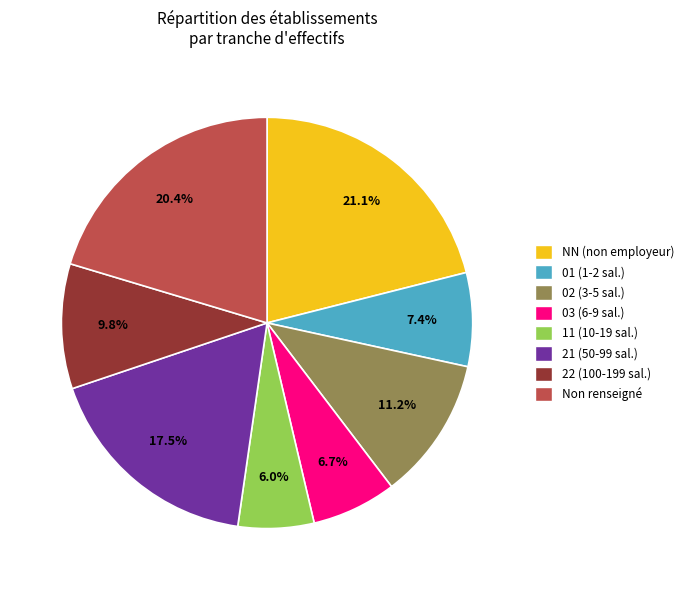

How many slices are in this pie chart?

8